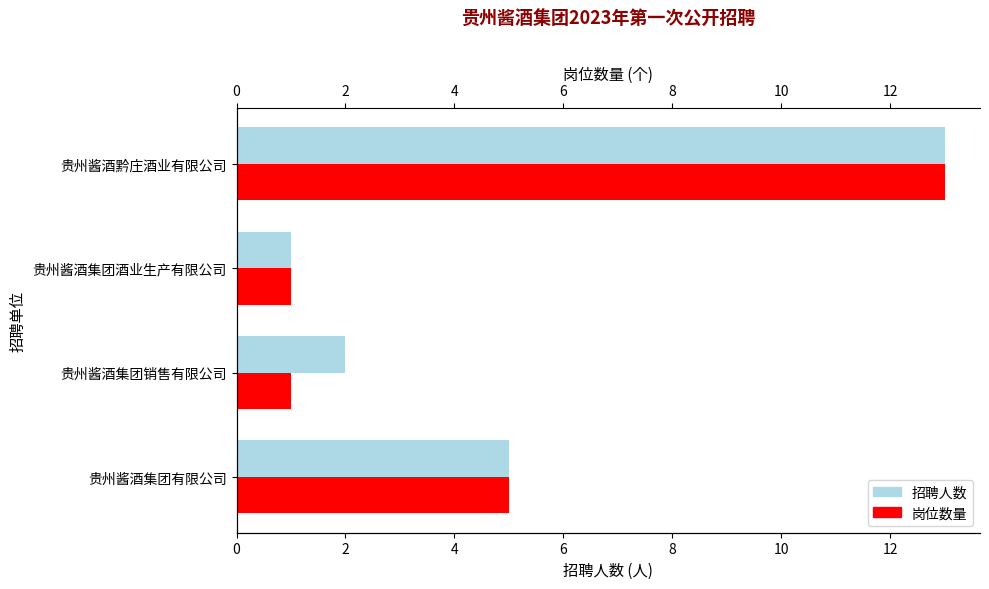

What is the average value of the 岗位数量 series?

5